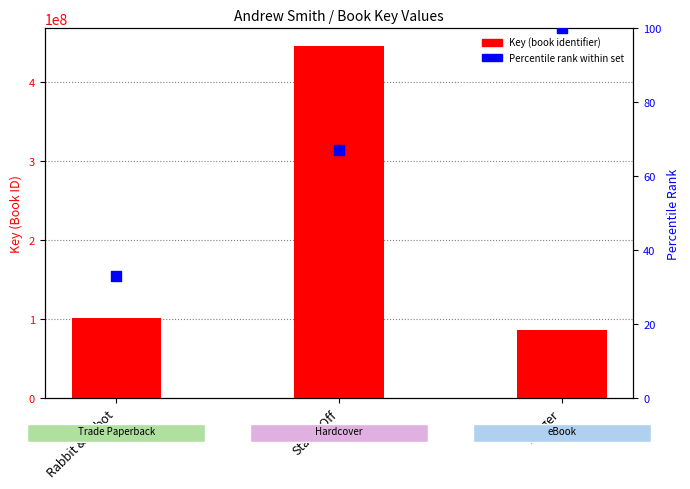

Which series contains the lowest Y value?

Rank within set